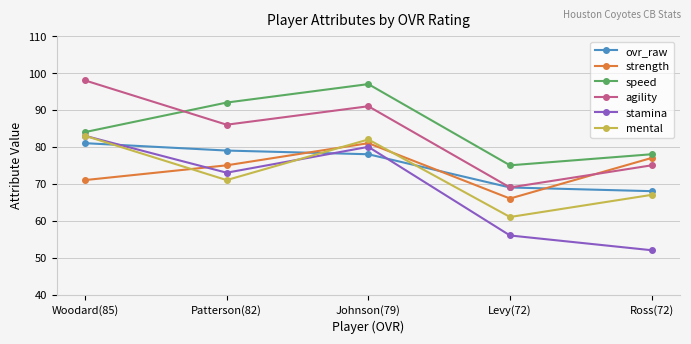

What is the difference between the highest and lowest values at Levy(72)?

19